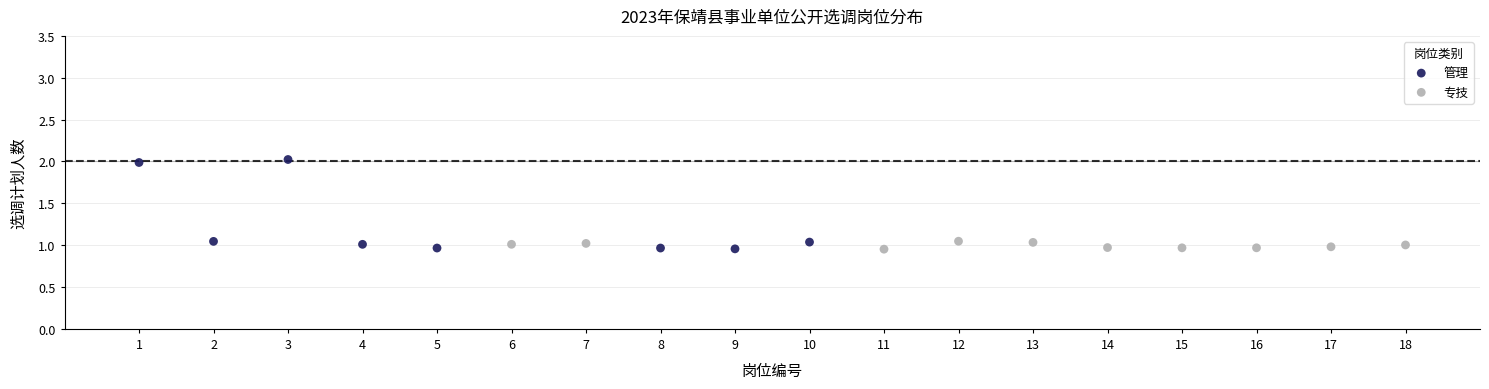

Which series contains the highest Y value?

管理